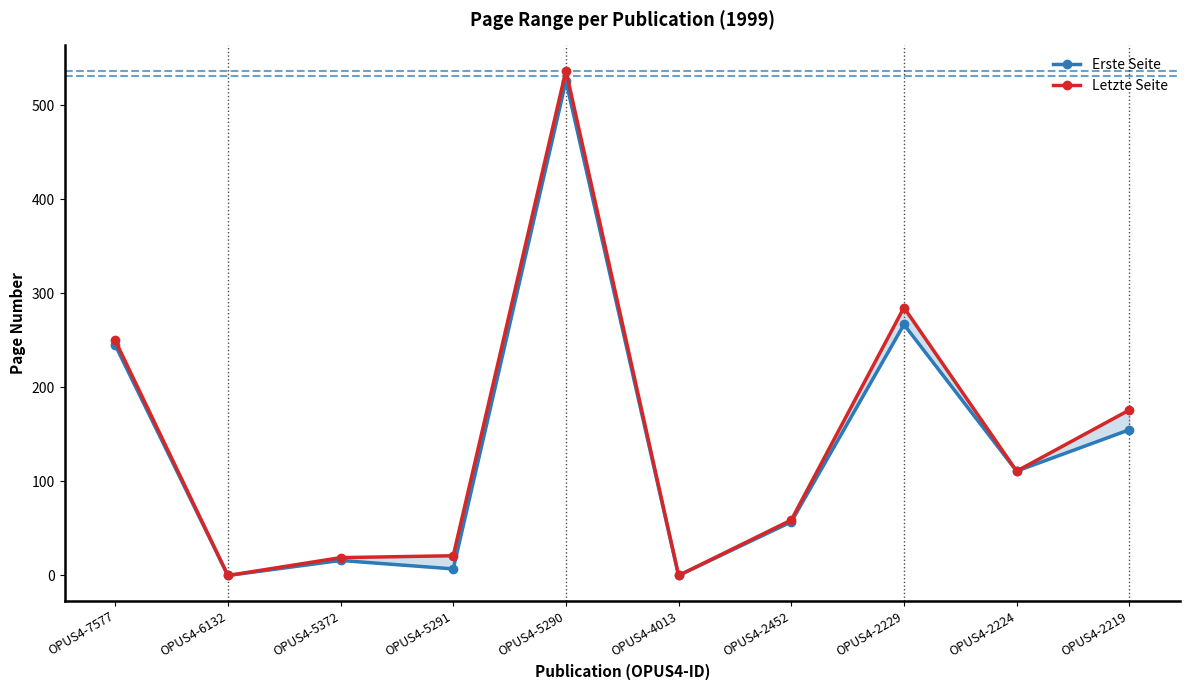

True or false: Letzte Seite has a value of 402 at OPUS4-7577.

False